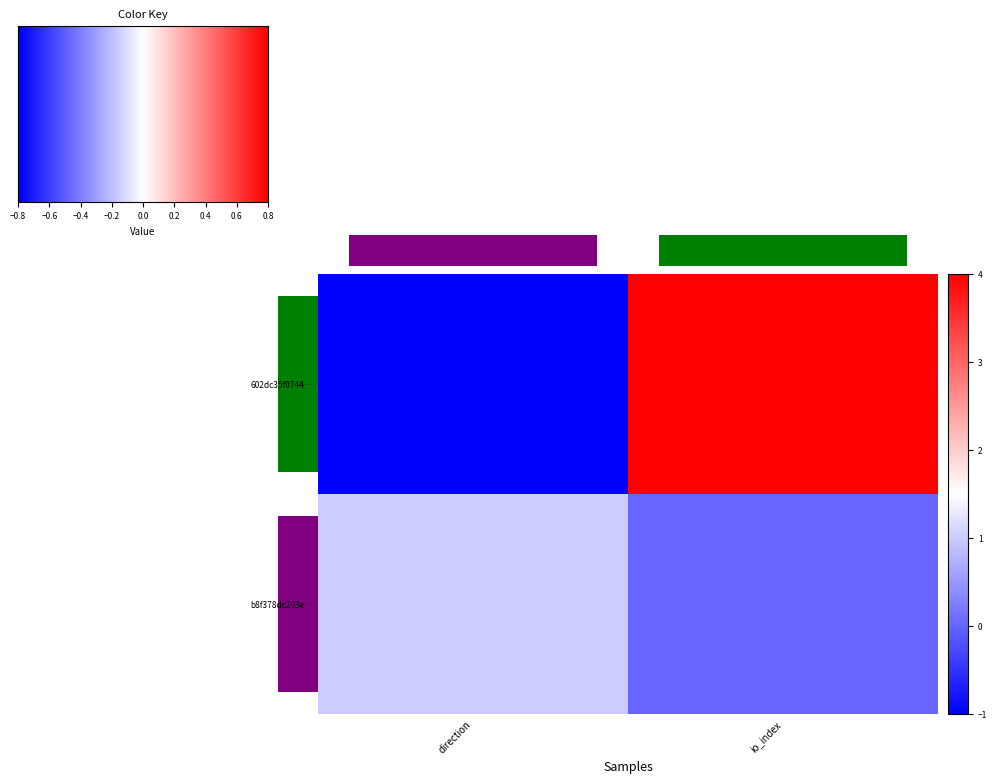

Which series has the widest spread of values?

602dc35f0744897c839d08ab24ad83d3a5acb22